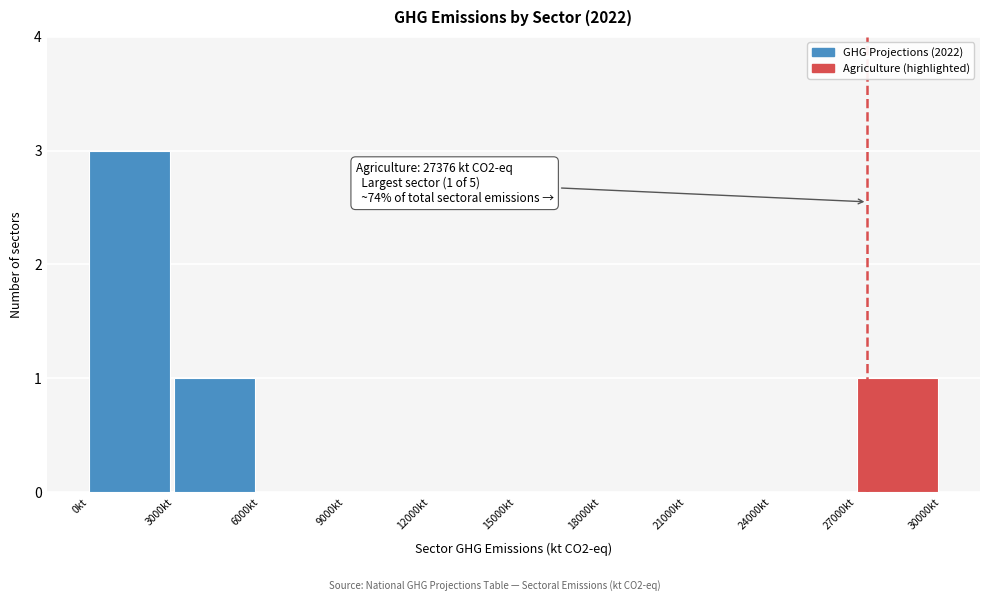

Which range on the x-axis has the tallest bar?

0 to 3000